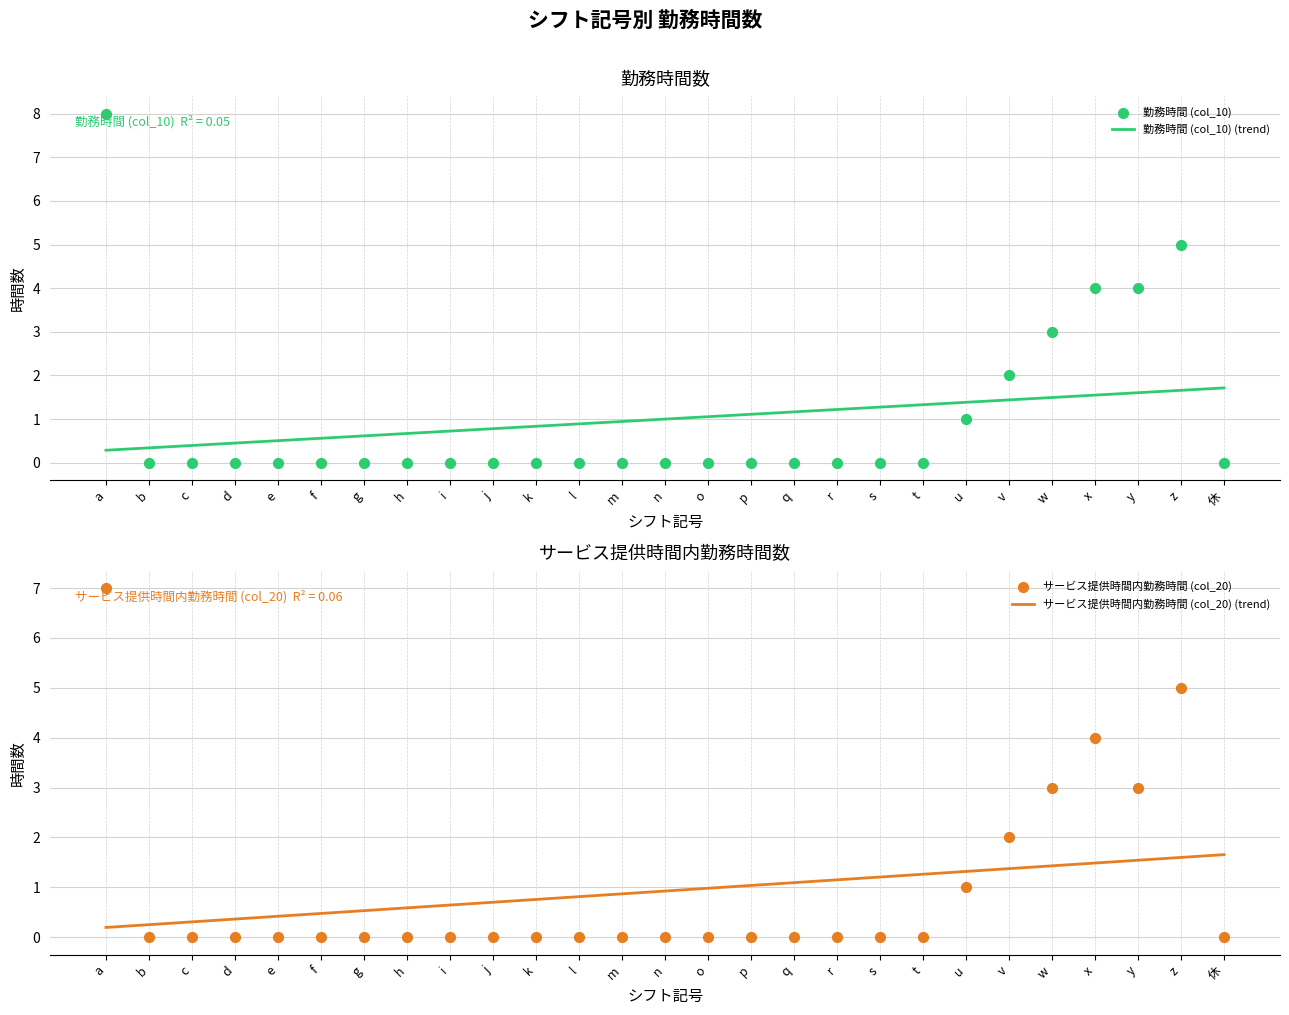

What are all the series names shown in the legend?

勤務時間 (col_10) (trend), 勤務時間 (col_10), サービス提供時間内勤務時間 (col_20) (trend), サービス提供時間内勤務時間 (col_20)